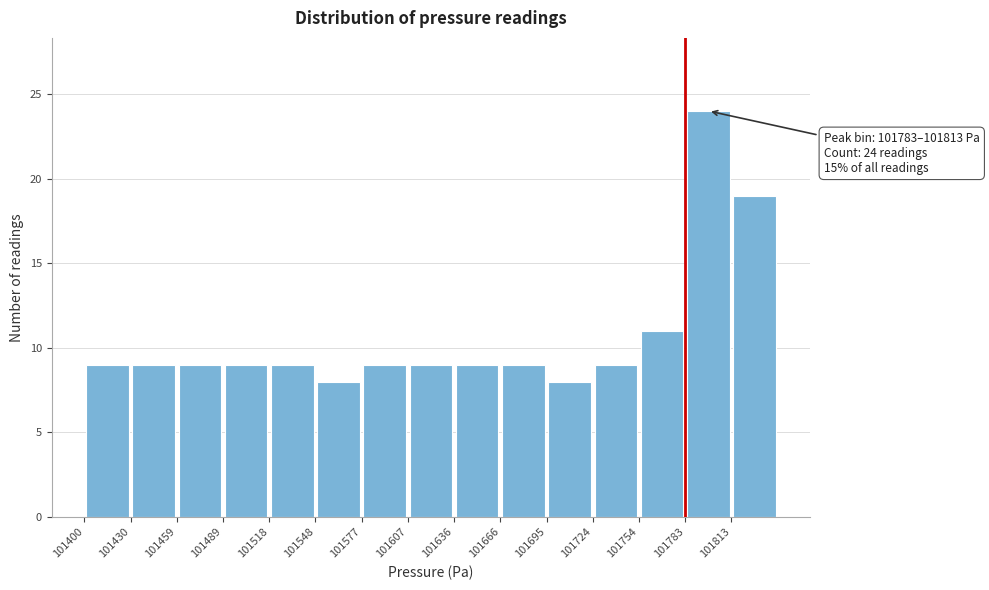

Which range on the x-axis has the tallest bar?

101785 to 101815